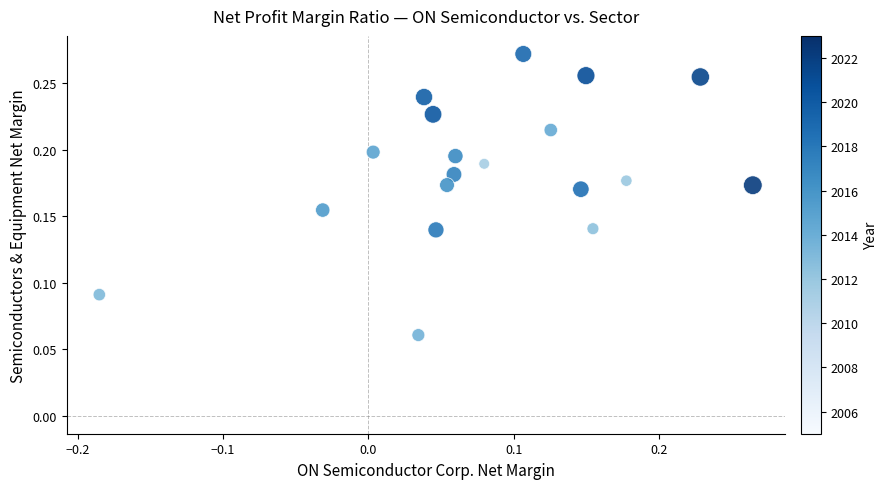

What is the range of X values (max minus min)?

0.4